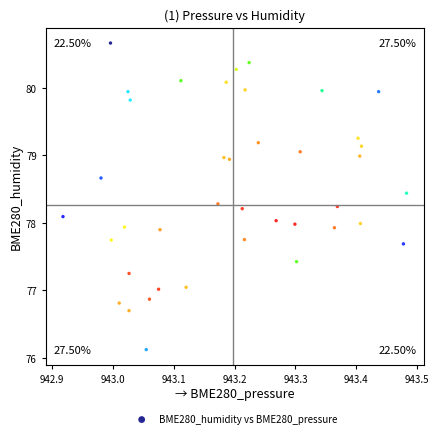

What is the range of X values (max minus min)?

0.6